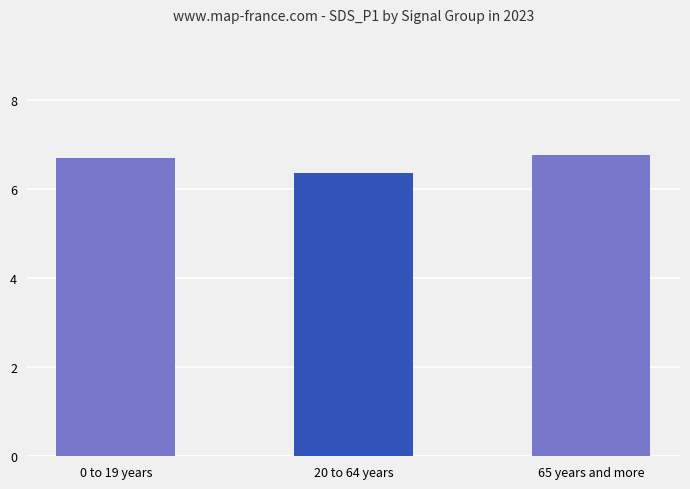

What is the average value?

6.6